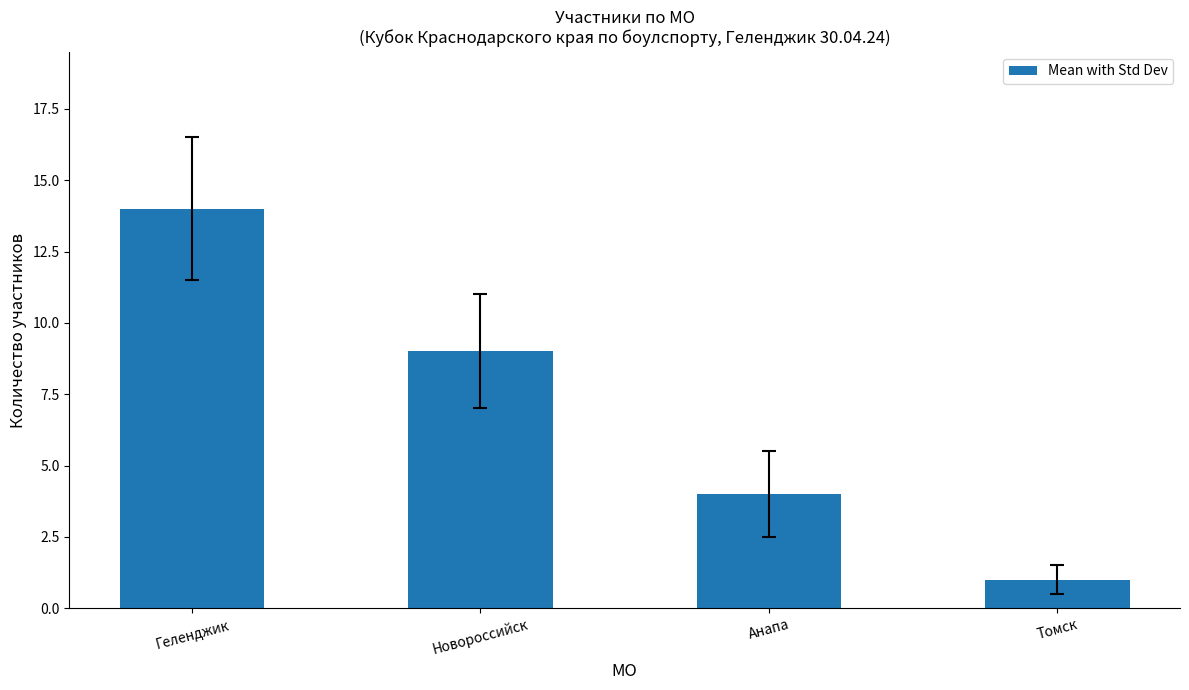

Which has a higher value, Анапа or Геленджик?

Геленджик